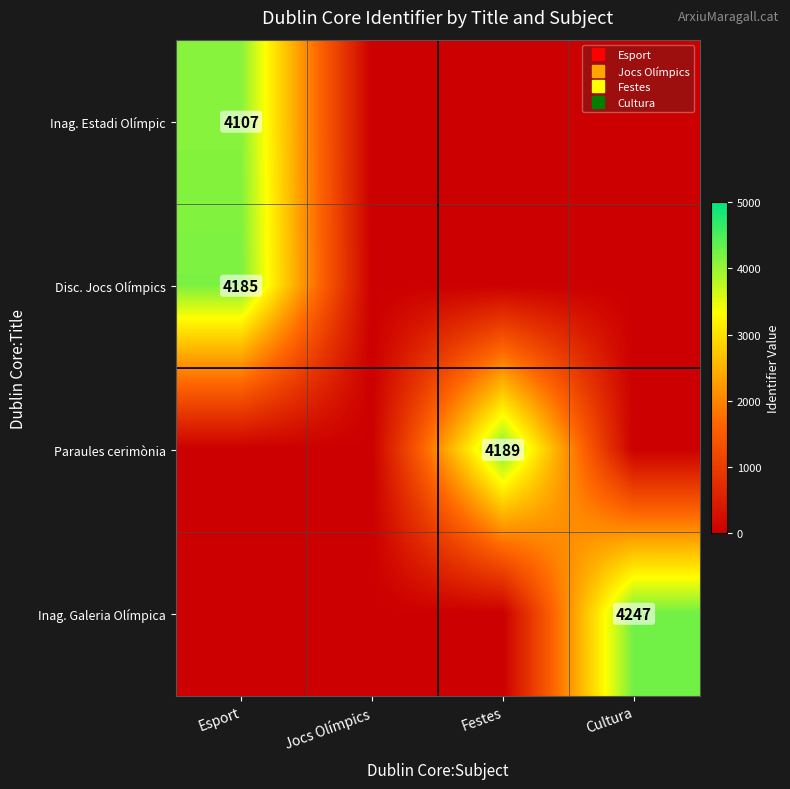

Which series has the widest spread of values?

Inag. Galeria Olímpica